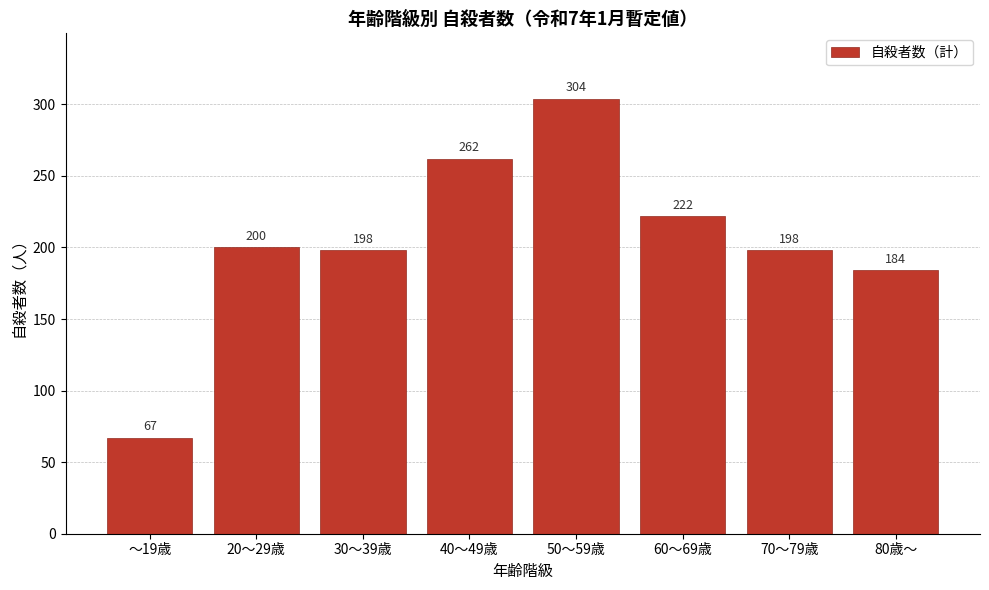

Reading right to left, list all the values displayed in this chart.

184	198	222	304	262	198	200	67